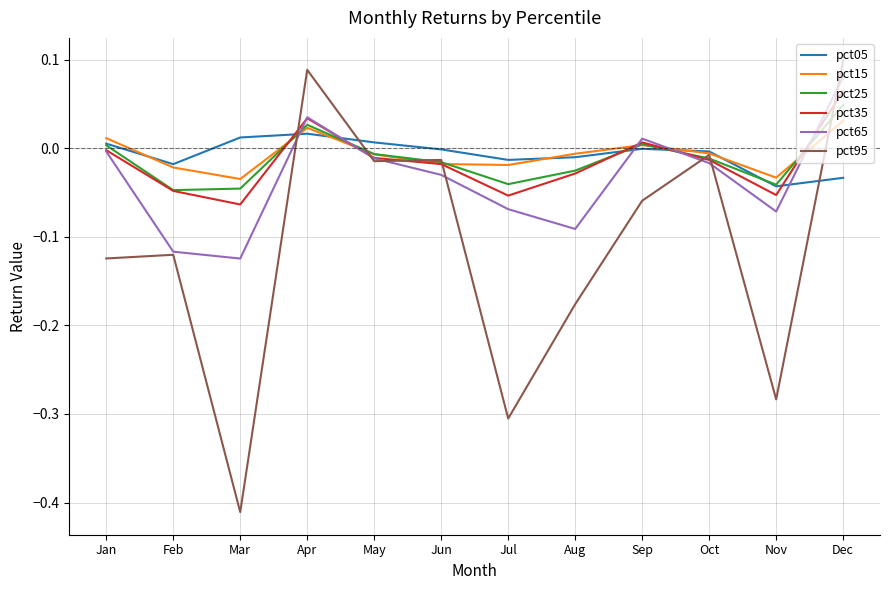

How many interior local valleys does the pct15 series have?

3